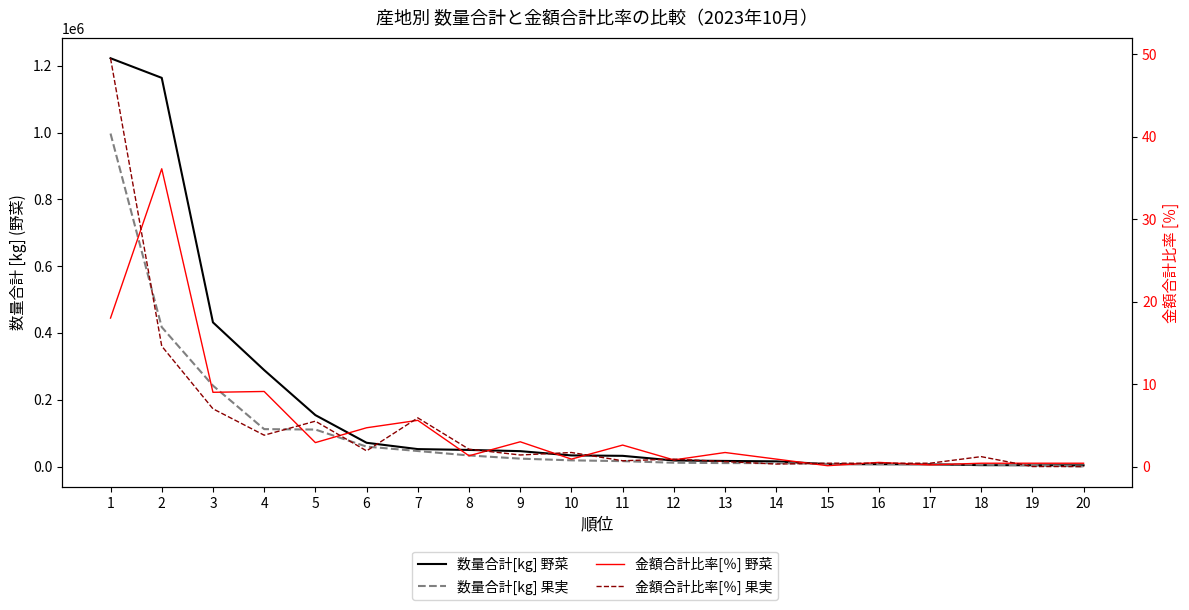

Reading left to right, what are all the values shown in this chart?

数量合計[kg] 野菜: 1=1222374.0	2=1163673.0	3=431634.0	4=288716.0	5=153952.0	6=71127.0	7=52147.0	8=49698.0	9=46056.0	10=33266.0	11=32029.0	12=18035.0	13=16754.0	14=15465.0	15=7230.0	16=6874.0	17=6672.0	18=4145.0	19=3873.0	20=3547.0
数量合計[kg] 果実: 1=996937.0	2=417434.0	3=242282.0	4=111960.0	5=110707.0	6=59598.0	7=46446.0	8=33140.0	9=23640.0	10=18509.0	11=16134.0	12=11295.0	13=10340.0	14=10257.0	15=7738.0	16=7722.0	17=7265.0	18=5556.0	19=4200.0	20=0.0
金額合計比率[％] 野菜: 1=18.0	2=36.1	3=9.0	4=9.1	5=2.9	6=4.7	7=5.6	8=1.3	9=3.0	10=0.9	11=2.6	12=0.8	13=1.7	14=0.9	15=0.1	16=0.5	17=0.2	18=0.4	19=0.4	20=0.4
金額合計比率[％] 果実: 1=49.5	2=14.6	3=7.0	4=3.8	5=5.5	6=1.9	7=5.9	8=2.1	9=1.4	10=1.7	11=0.7	12=0.9	13=0.6	14=0.3	15=0.4	16=0.4	17=0.4	18=1.2	19=0.0	20=0.0